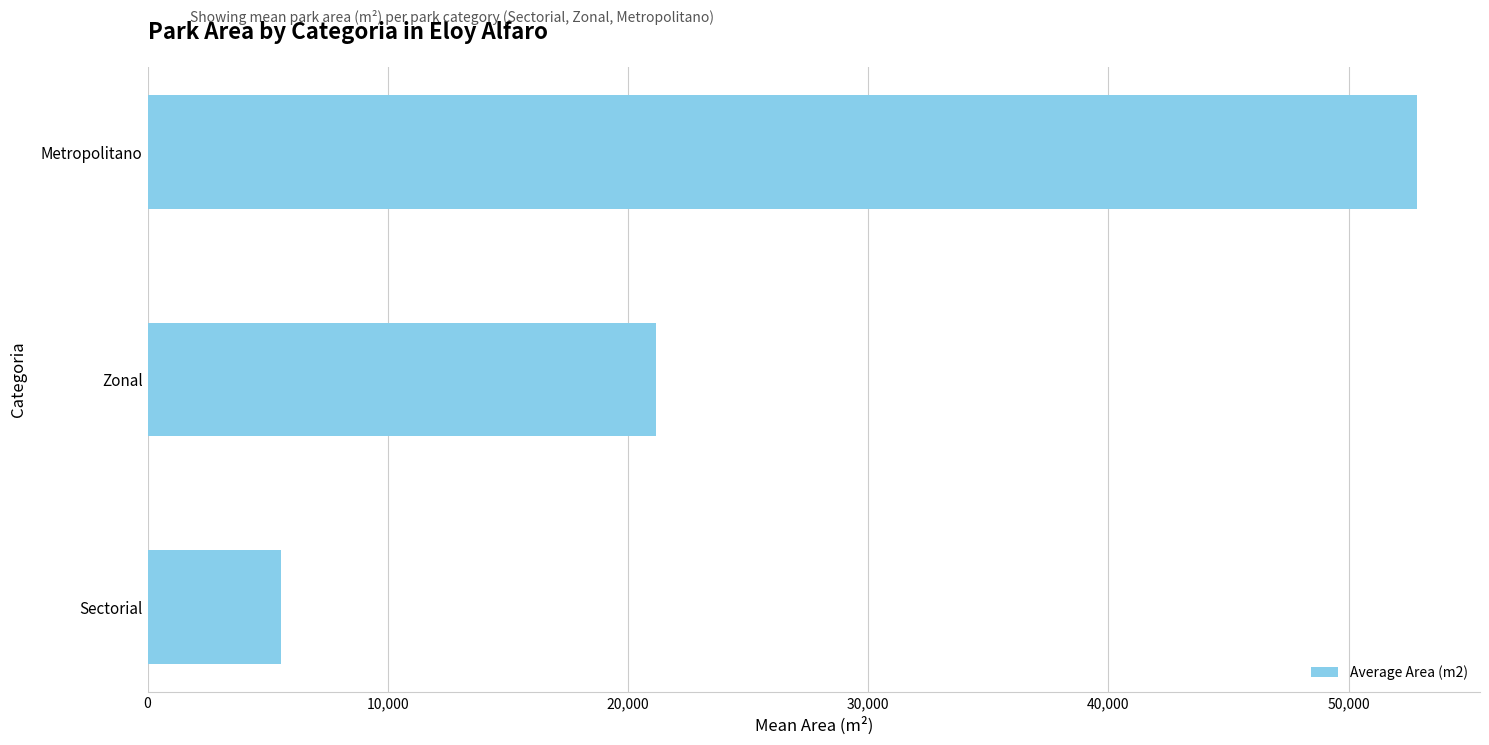

What is the difference between the second highest and minimum values?

15603.1